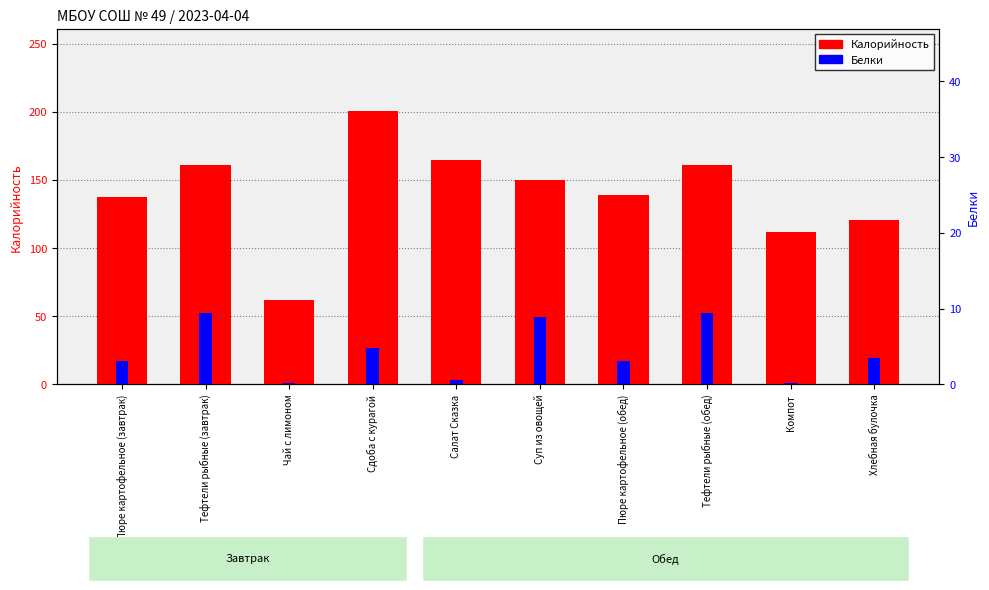

How many categories are shown in the chart?

10